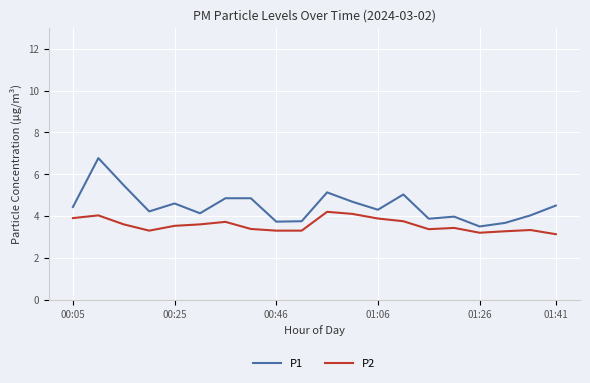

Does the chart have visible grid lines?

Yes